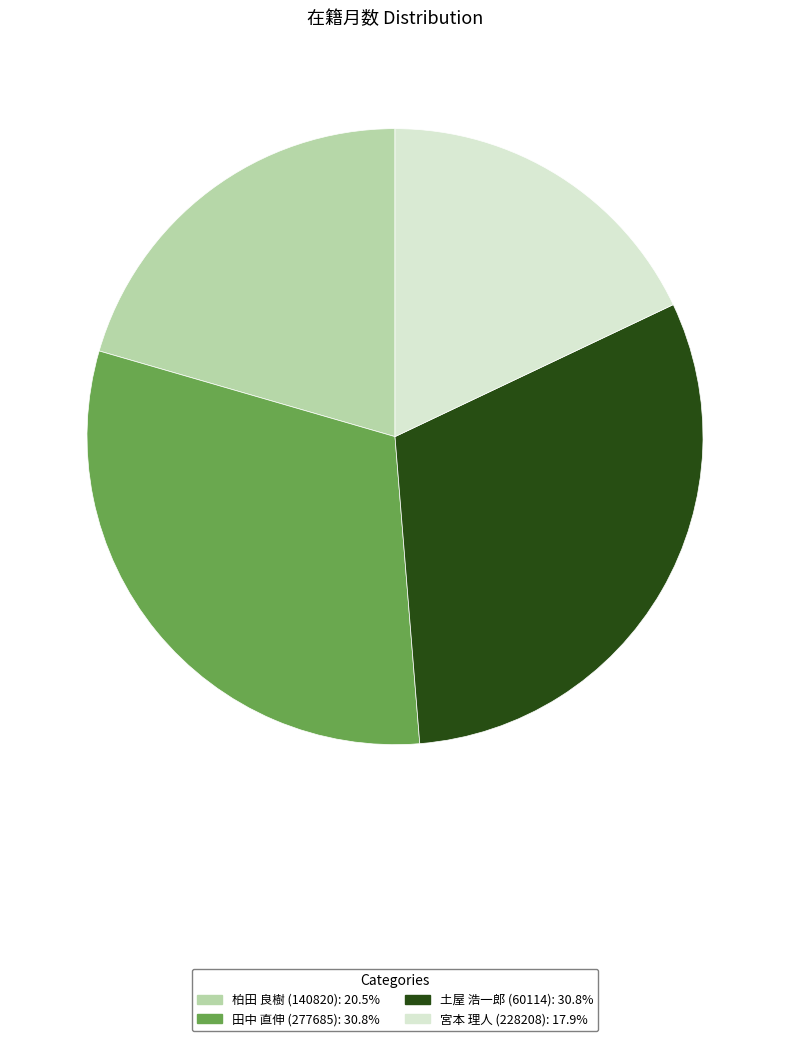

Combined, do 土屋 浩一郎 (60114) and 田中 直伸 (277685) account for over 50%?

Yes